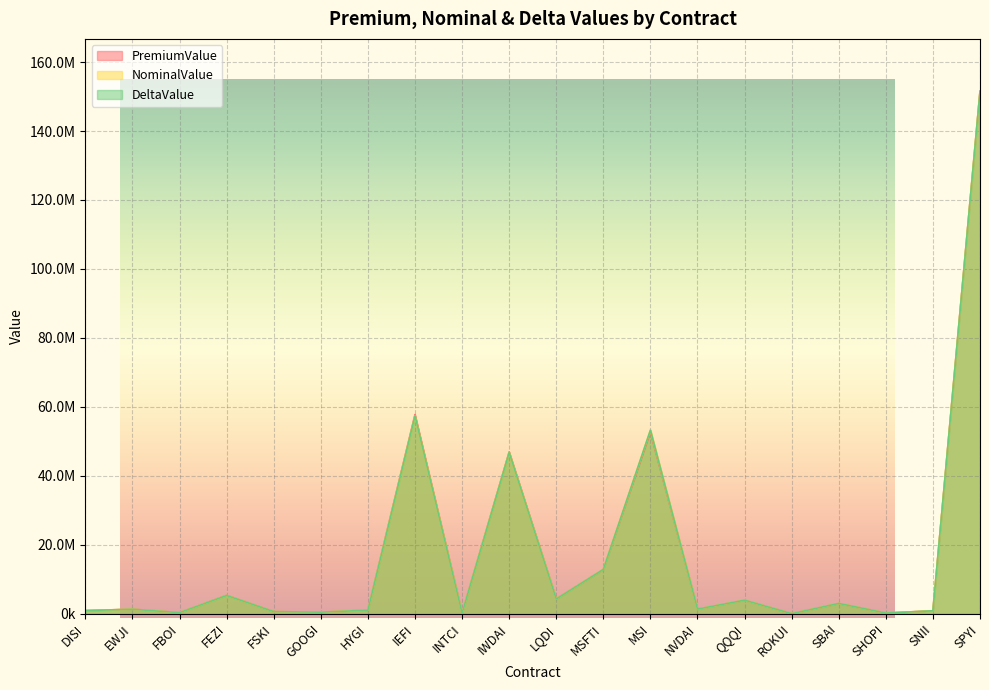

True or false: DeltaValue has more than 2 interior local peaks.

True